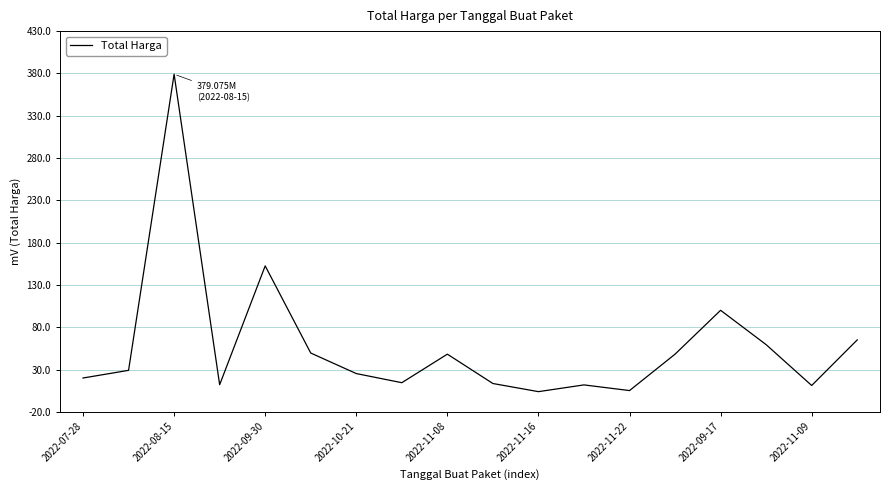

Is this an area chart (filled region under the line)?

No